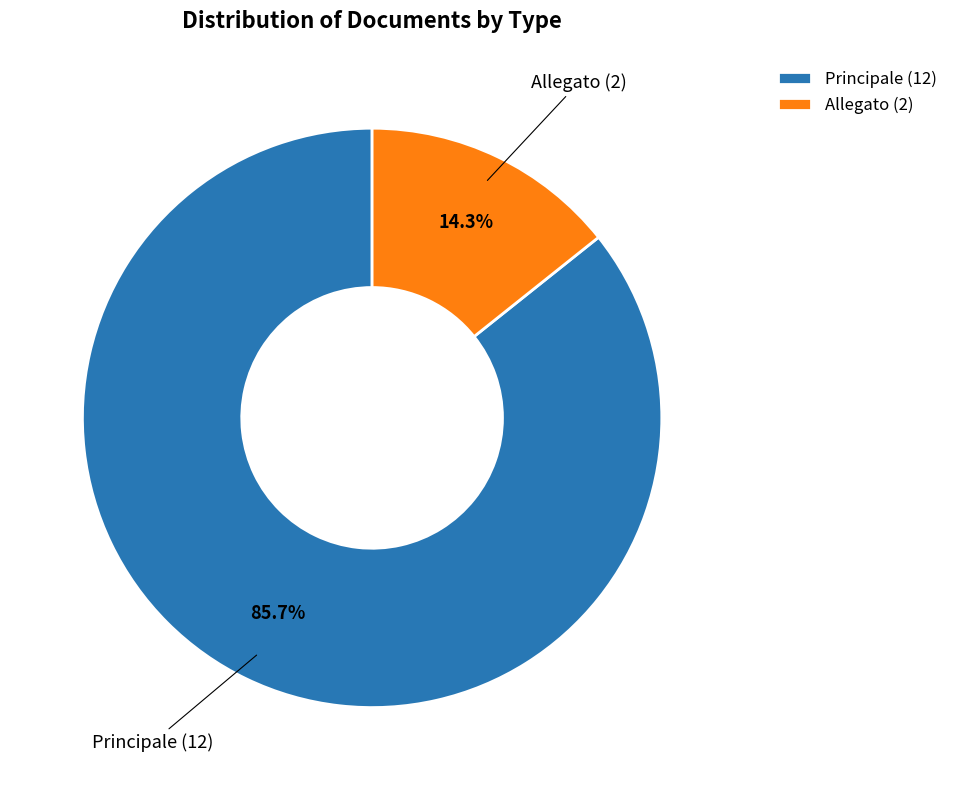

Which slice is the largest?

Principale